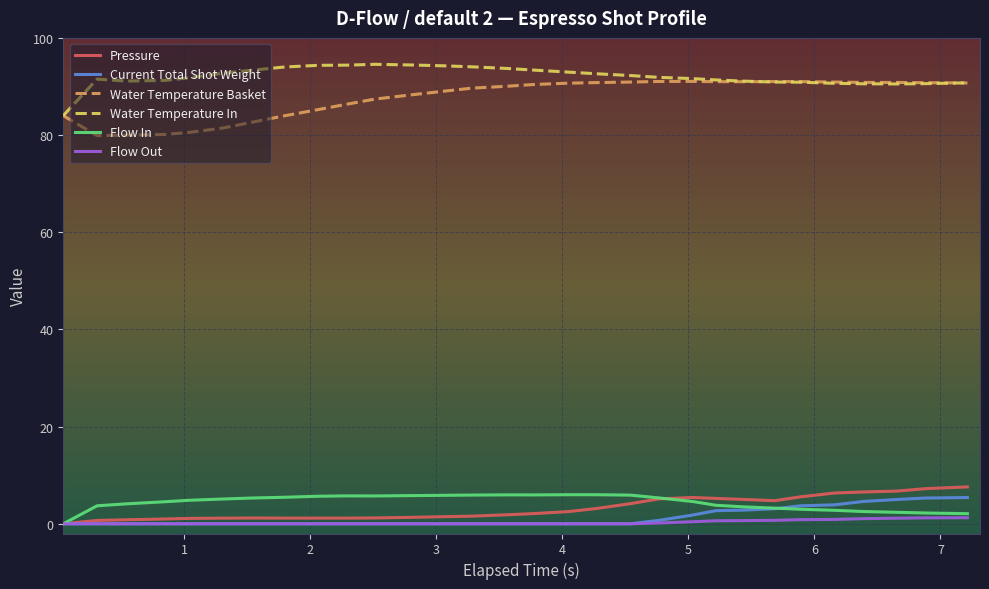

True or false: Flow Out and Water Temperature Basket cross at least once.

False